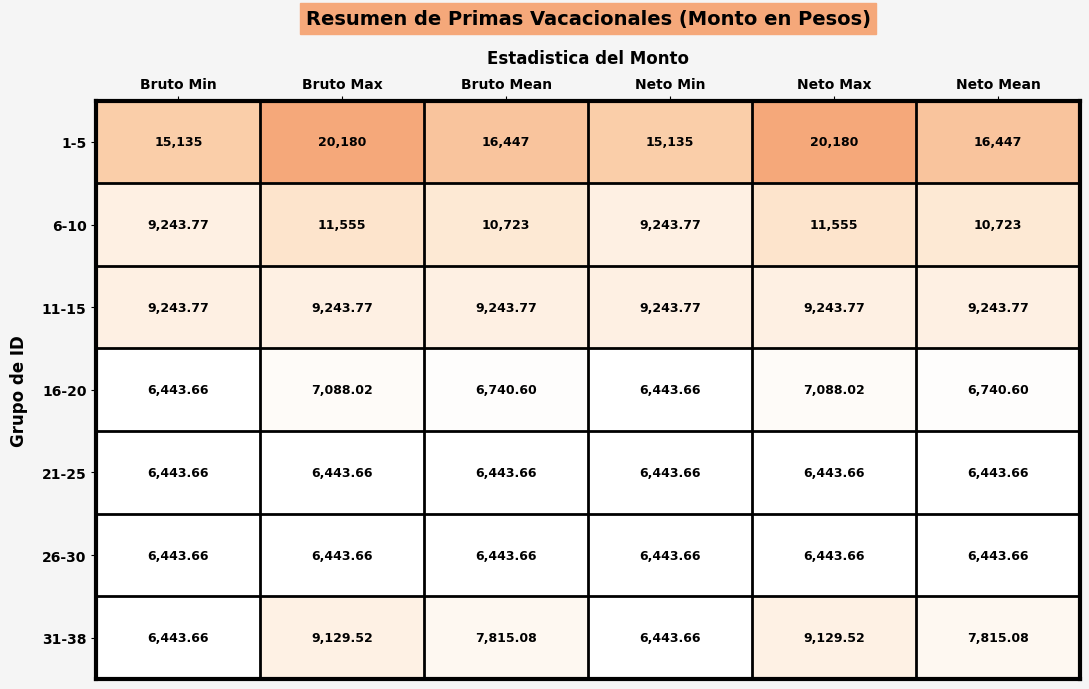

Where does the 31-38 series first go above 7815?

Bruto Max